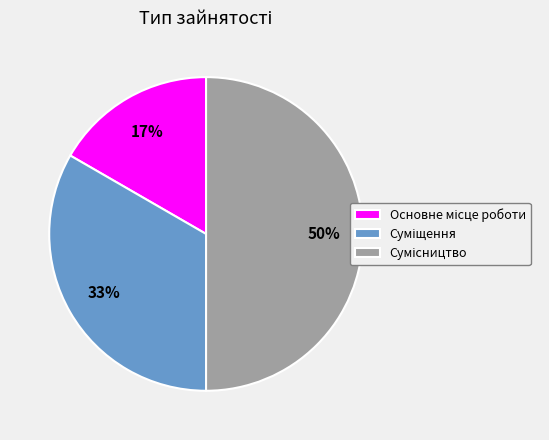

To the nearest percent, what is the average slice percentage?

33%